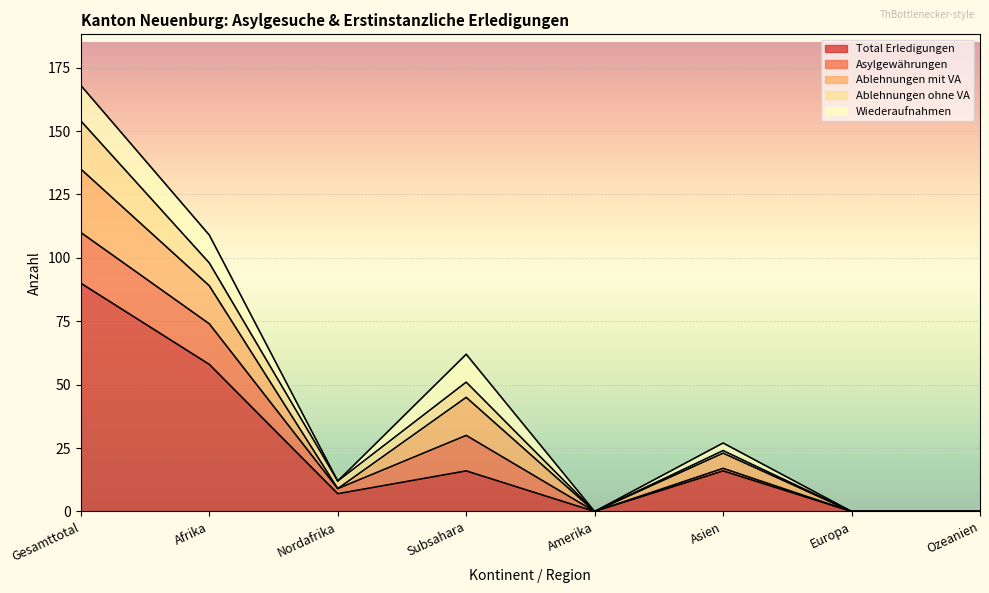

The value of Total Erledigungen at Gesamttotal is 90. True or false?

True